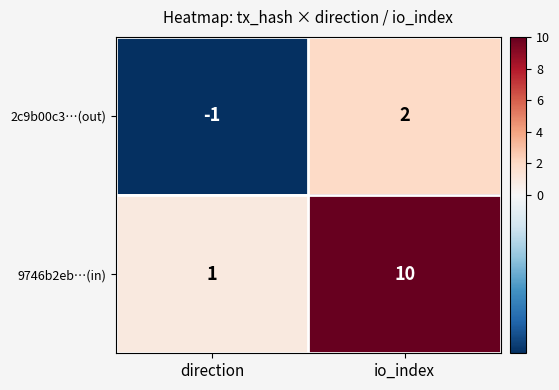

Is it true that 2c9b00c3…(out) equals 2 at io_index?

True